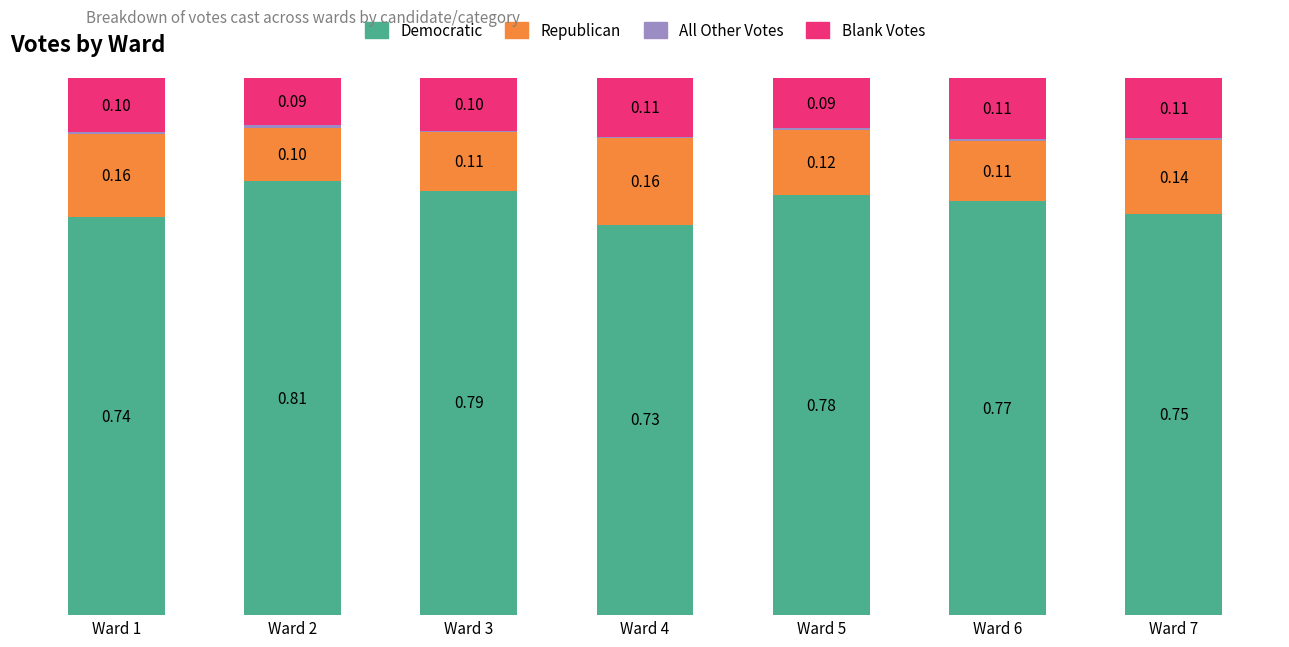

Are the bars grouped side by side (vs. stacked)?

No